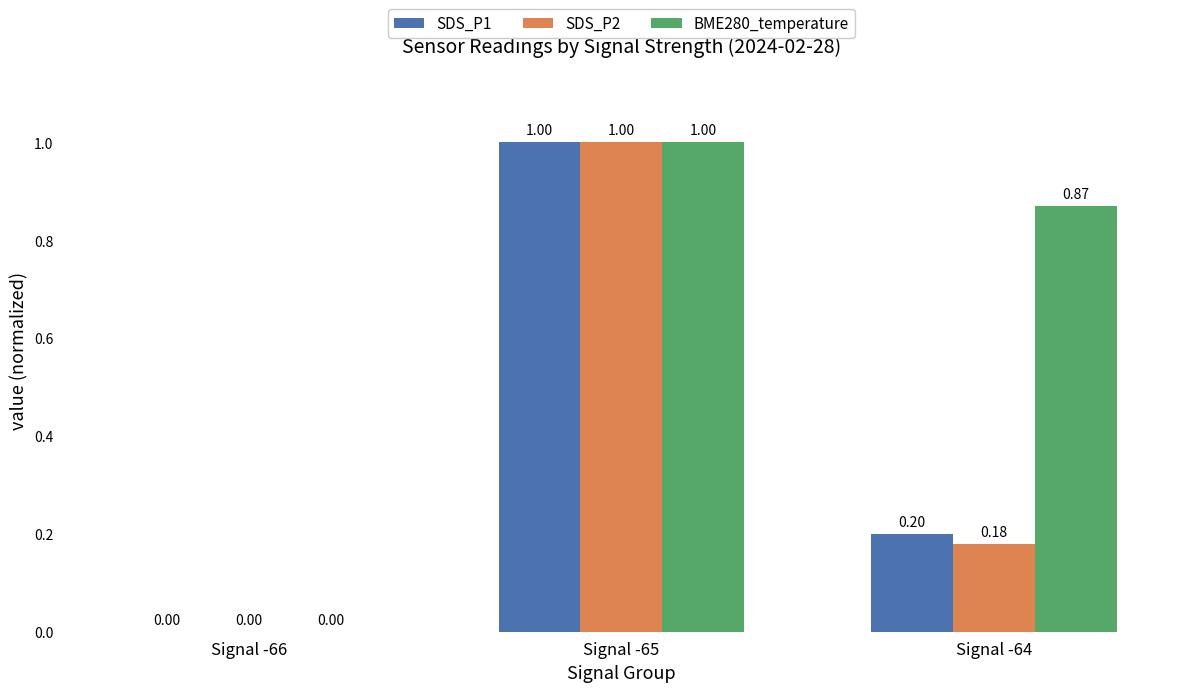

Between Signal -65 and Signal -64, which series saw the biggest shift?

SDS_P2